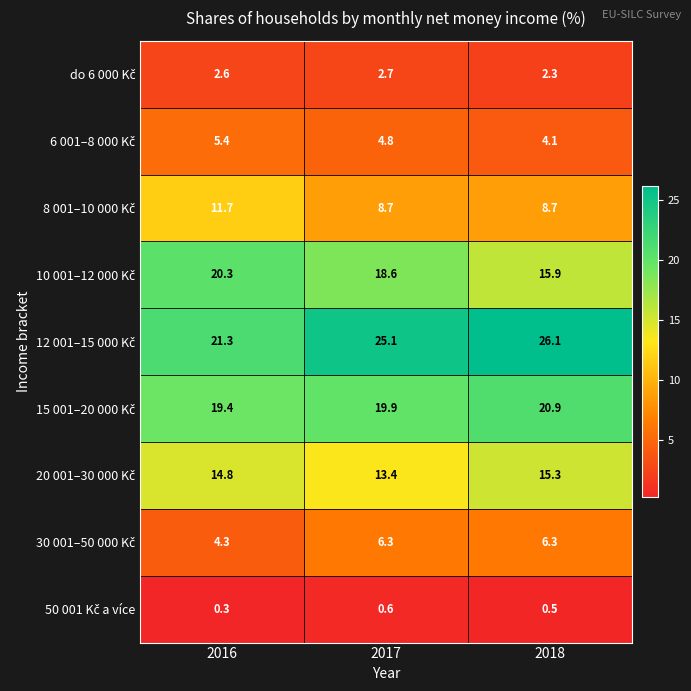

What is the spread (max minus min) of values at 2018?

25.6